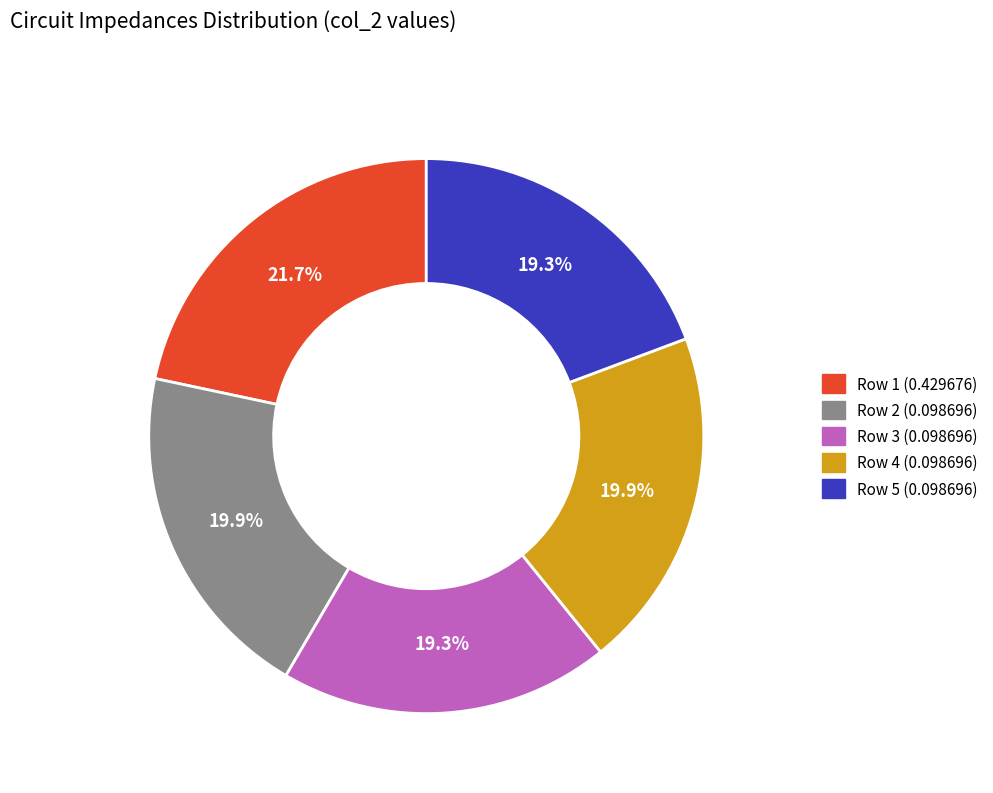

Is Row 4 (0.098696) the majority of the pie?

No